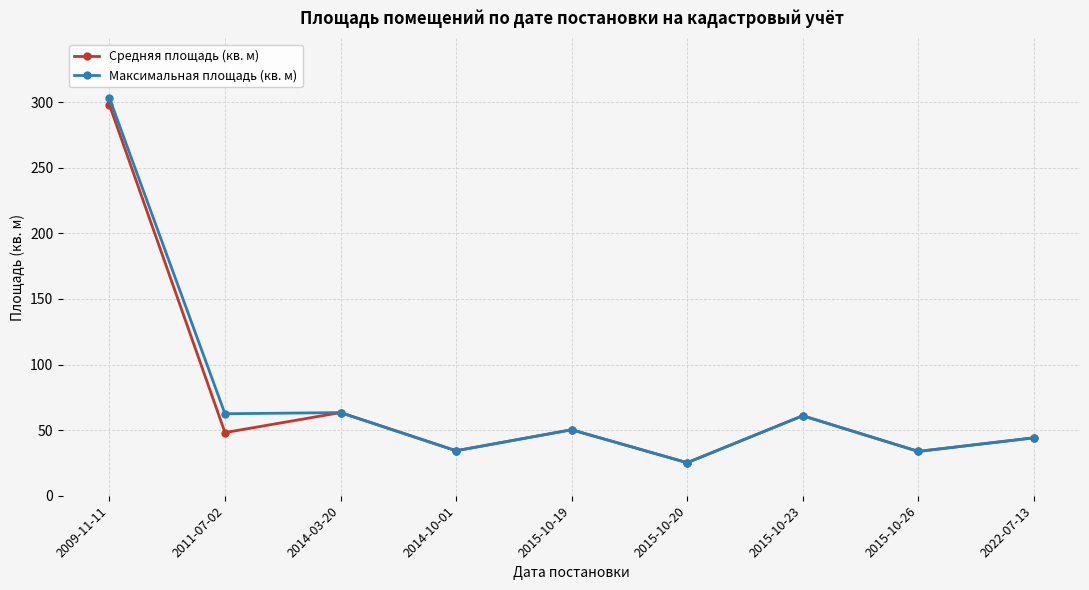

Is this an area chart (filled region under the line)?

No